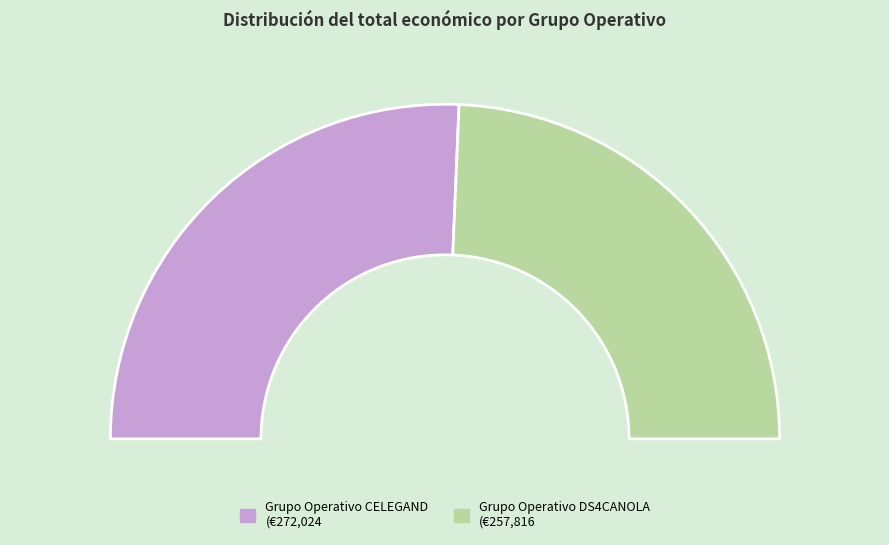

How many slices are in this pie chart?

2